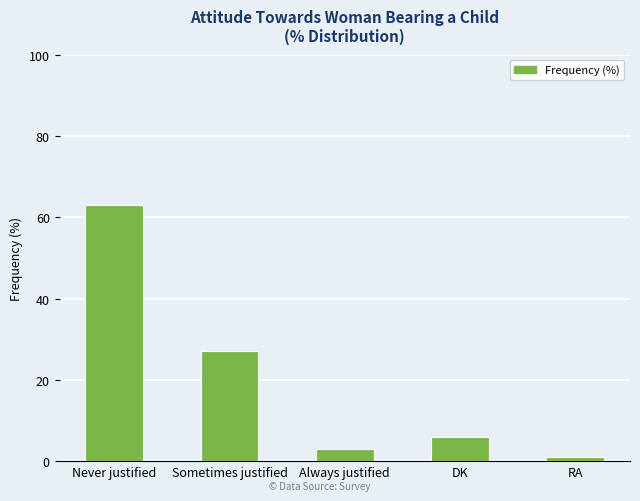

What is the difference between the maximum and minimum values?

62